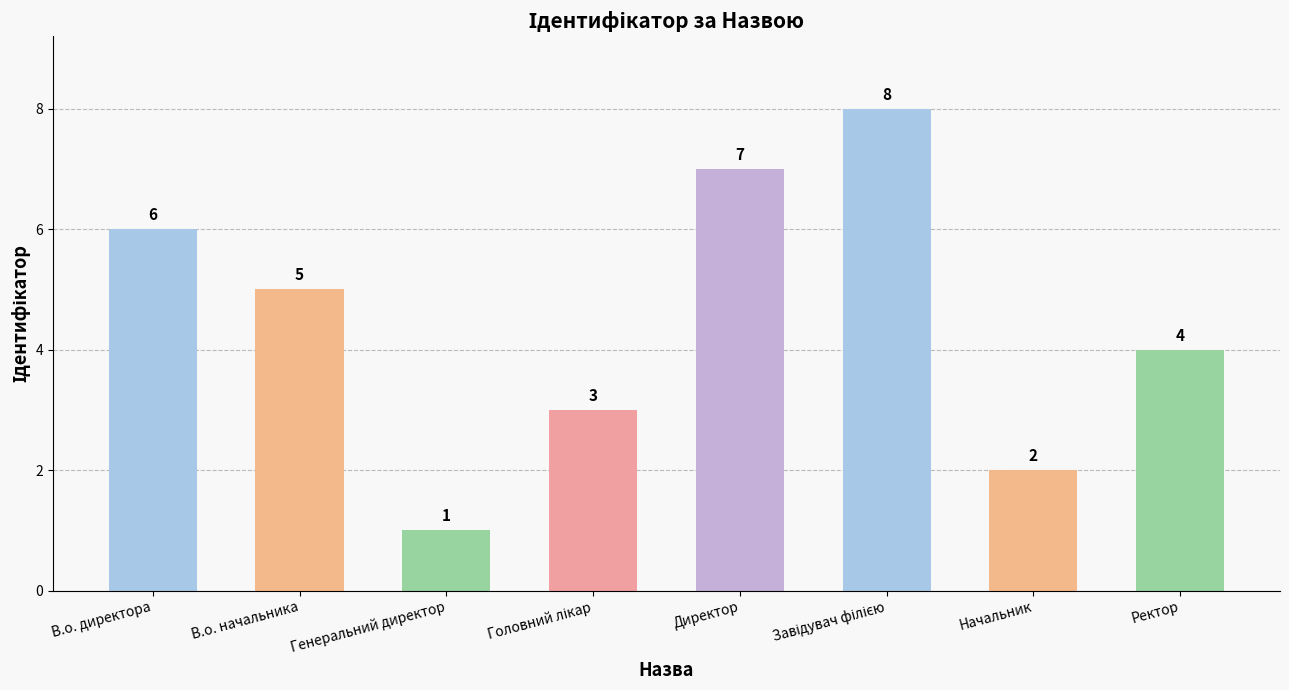

True or false: the data shows 4 at В.о. директора.

False